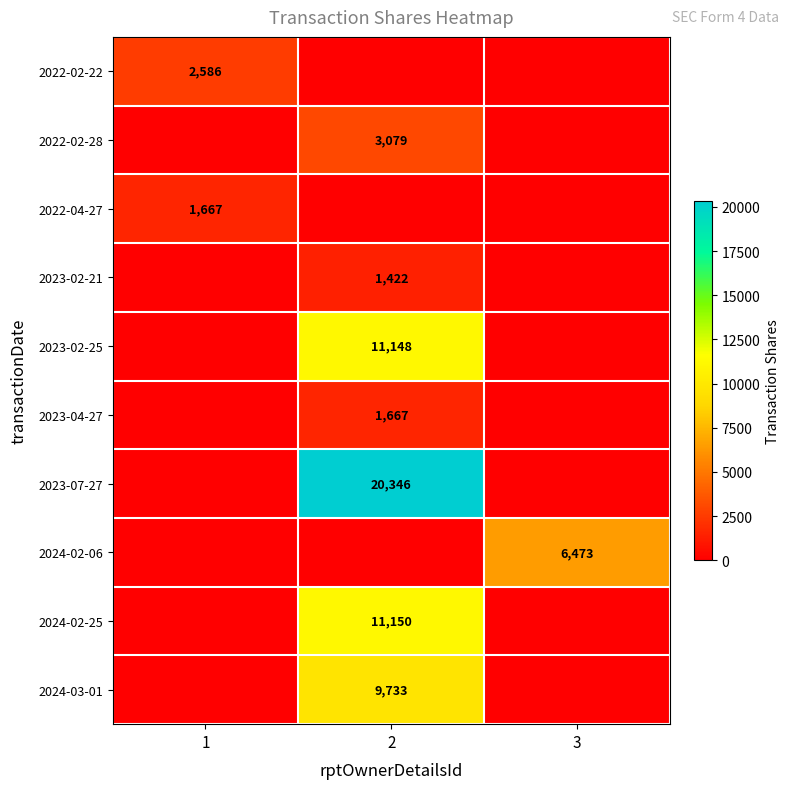

Is it true that 2024-02-06 equals 6473 at 3?

True